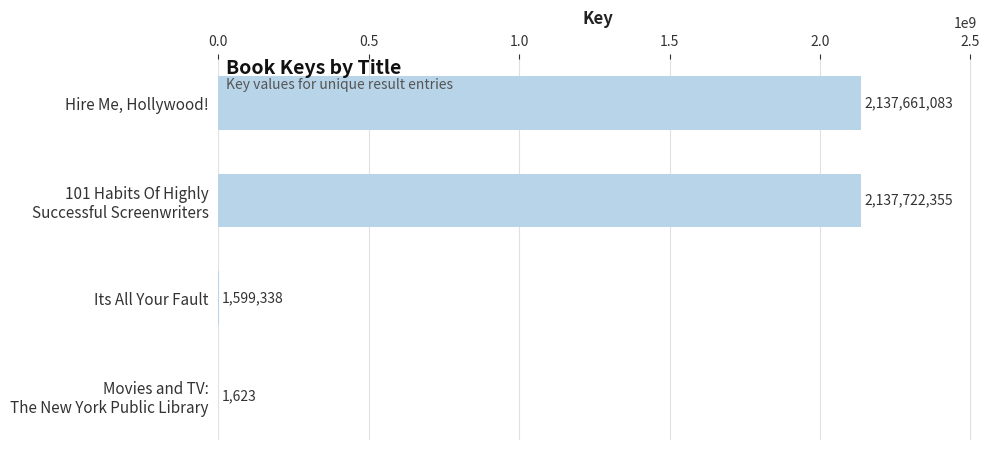

What is the change in value from Hire Me, Hollywood! to Its All Your Fault?

-2136061745